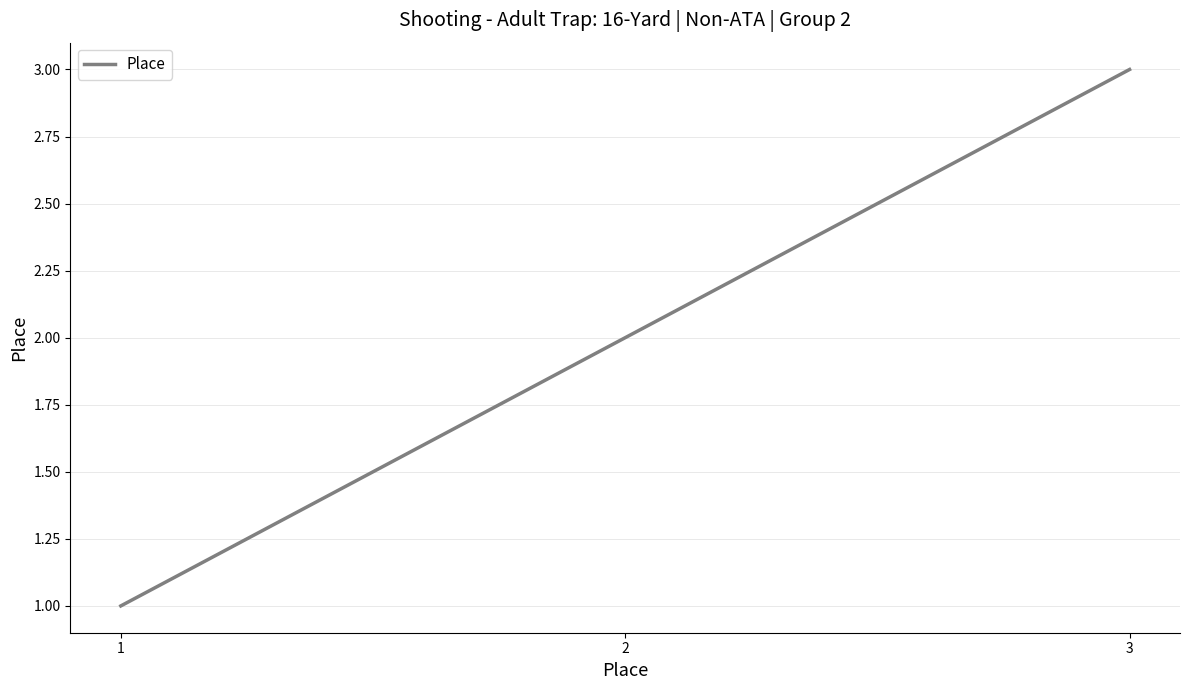

What is the approximate value at 2?

2